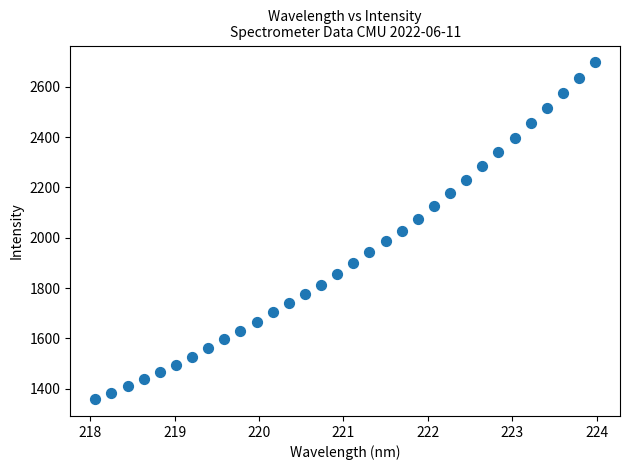

What is the range of X values (max minus min)?

5.9